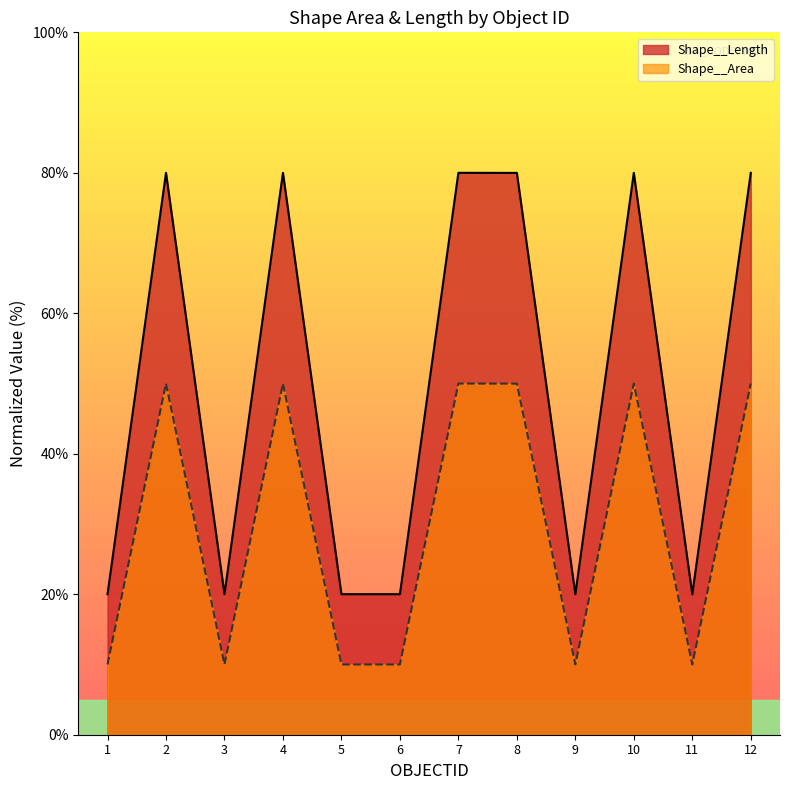

At which category is the sum across all series the highest?

12